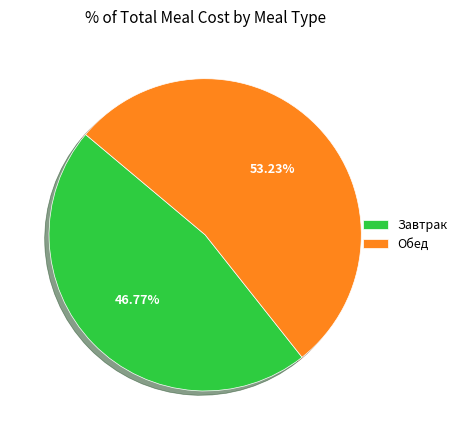

Count the number of slices in the pie.

2